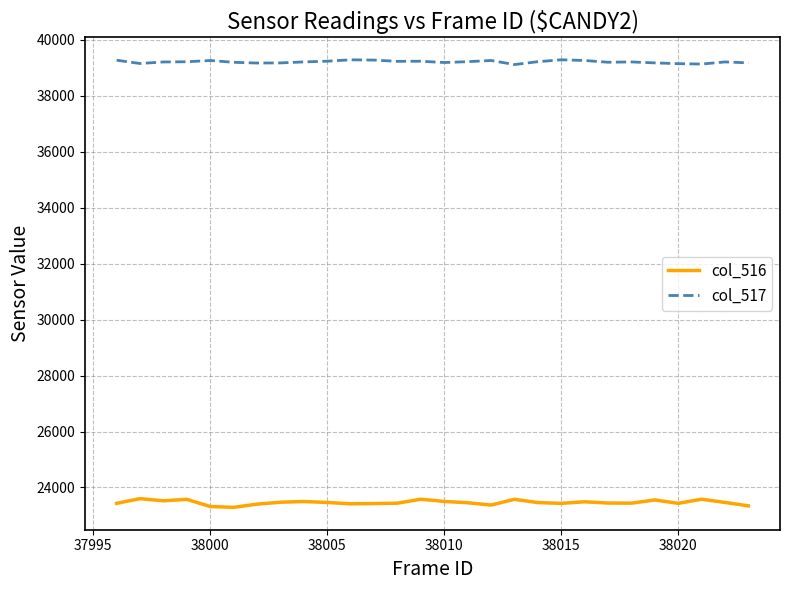

List the series in order of their overall mean, highest first.

col_517, col_516